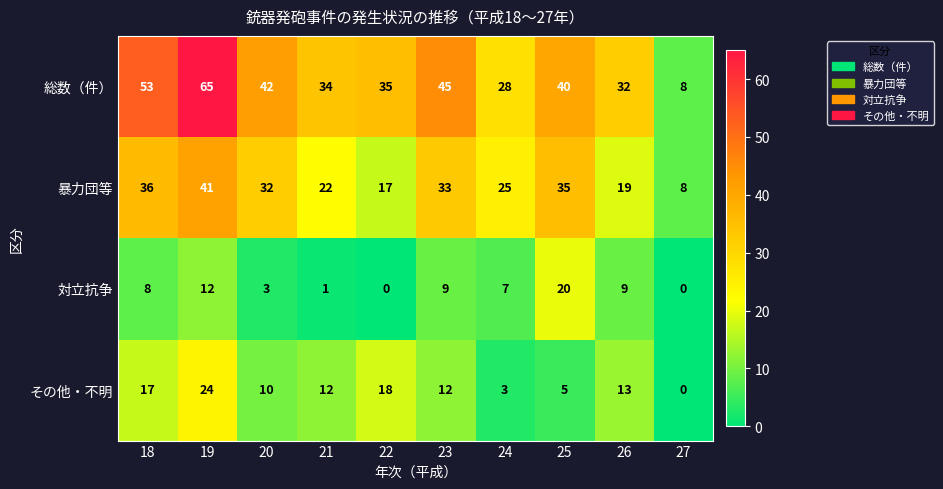

What is the difference between the second highest and second lowest values in the 総数（件） series?

25